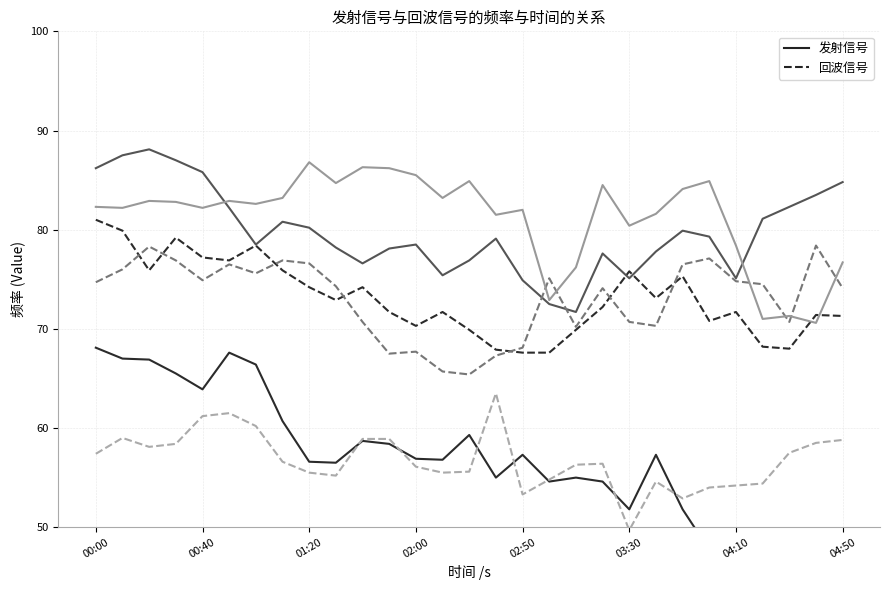

True or false: 2.933 GHz (回波信号) and 3.672 GHz (发射信号) cross at least once.

True